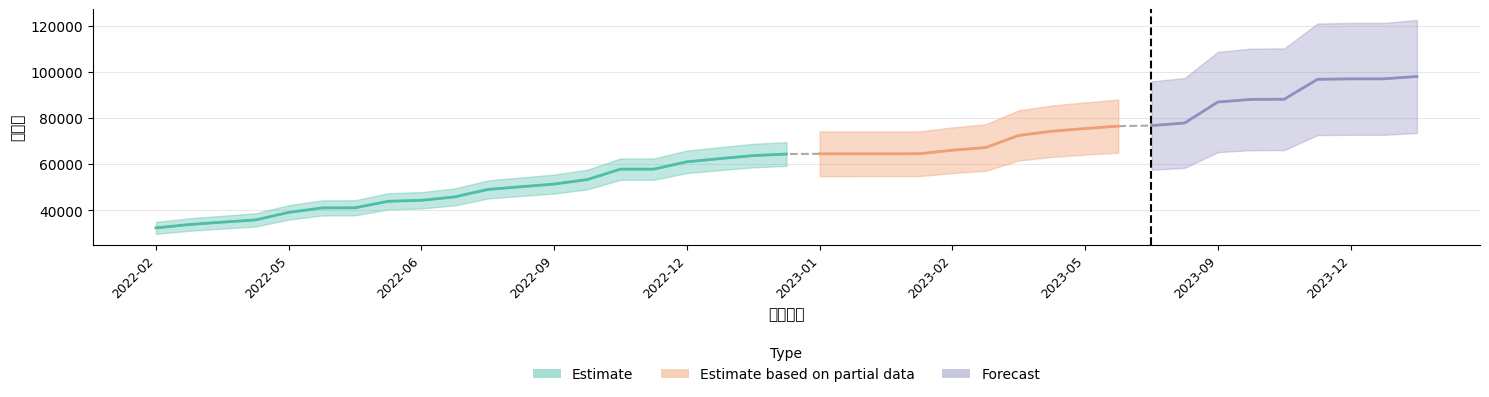

Reading left to right, transcribe all the data shown in this chart.

32382	33847	34861	35841	39108	41042	41106	43923	44356	45818	49060	50241	51399	53354	57870	57871	61051	62432	63747	64430	64516	64517	64520	64548	66072	67236	72485	74310	75499	76525	76756	77897	86989	88128	88190	96837	97032	97033	98073